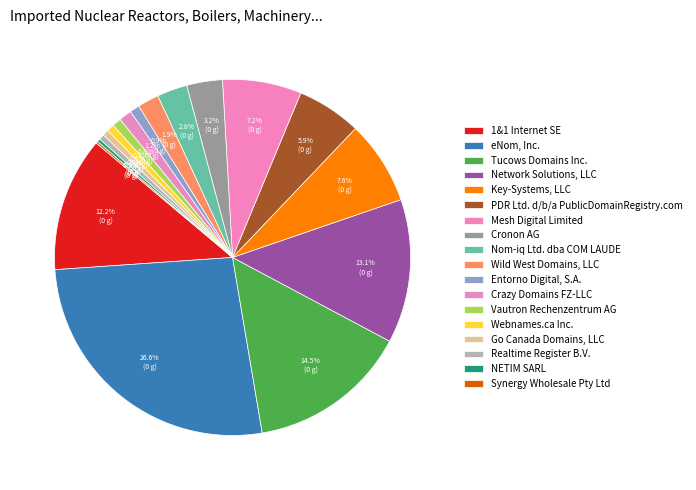

Do Mesh Digital Limited and PDR Ltd. d/b/a PublicDomainRegistry.com together represent more than half of the pie?

No